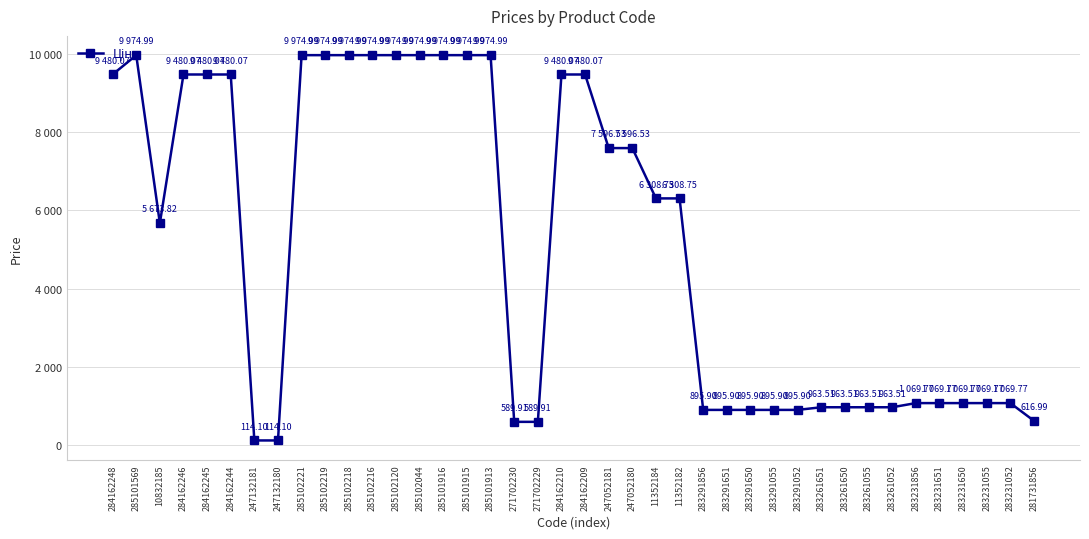

What is the difference between the maximum and second lowest values?

9860.9